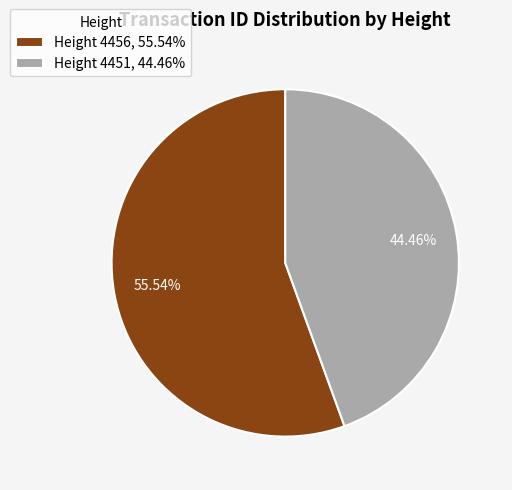

What is the majority slice?

Height 4456, 55.54%